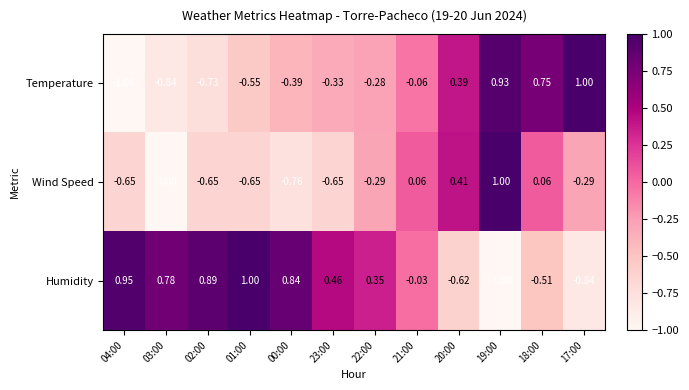

Rank the series by their average value, from lowest to highest.

Wind Speed, Temperature, Humidity